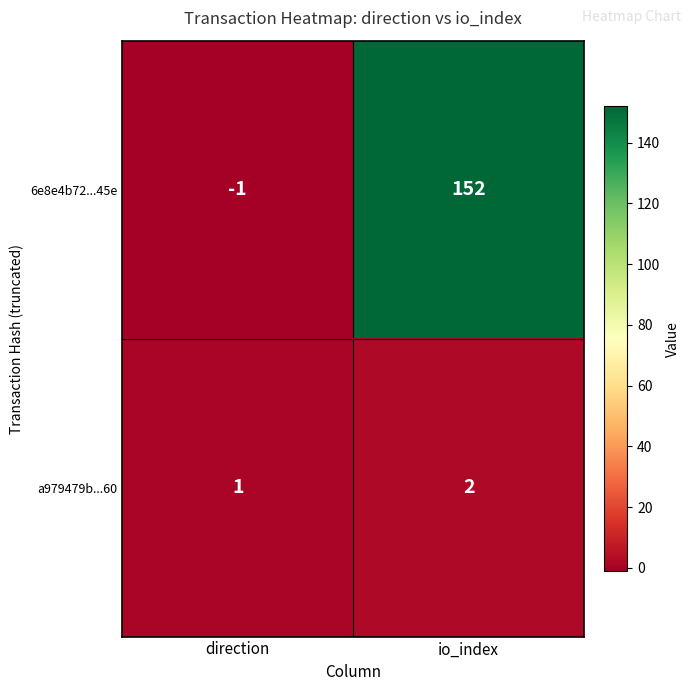

What is the sum of all 6e8e4b72...45e values?

151